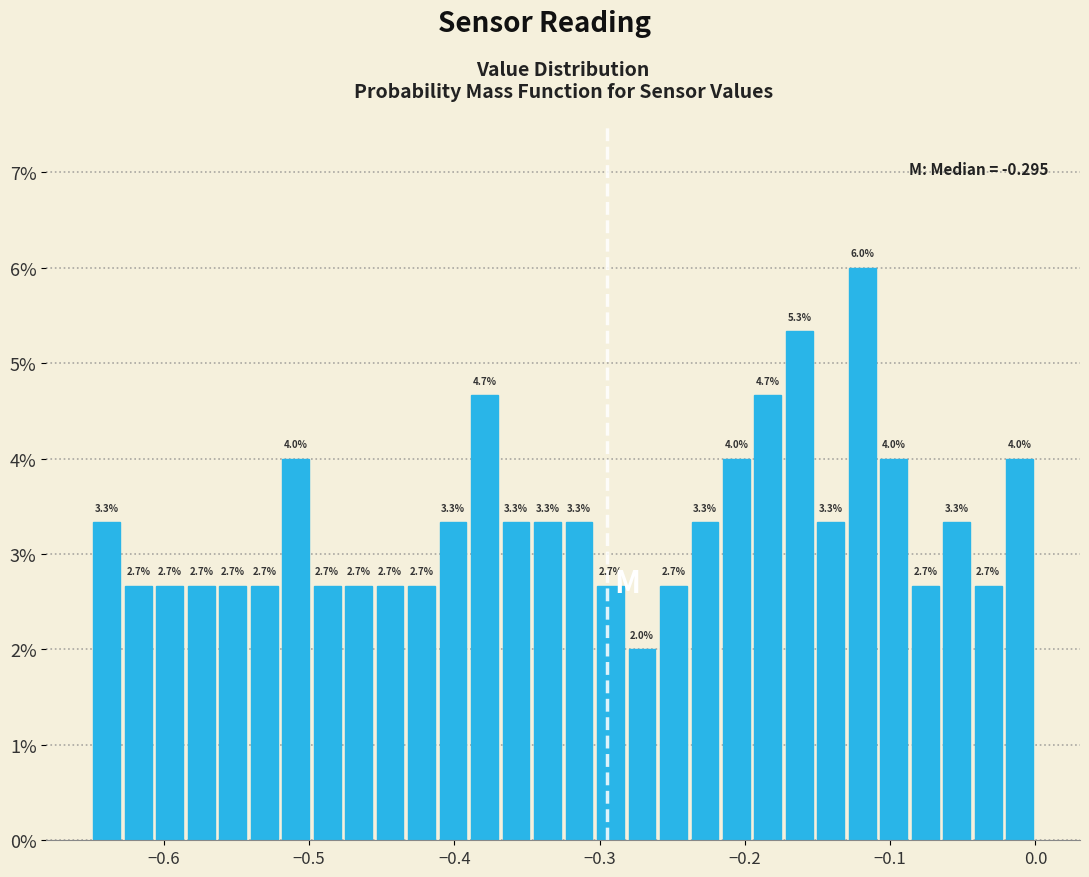

Around what value on the x-axis is the tallest bar? Give the approximate position of its centre, as read against the axis.

-0.12